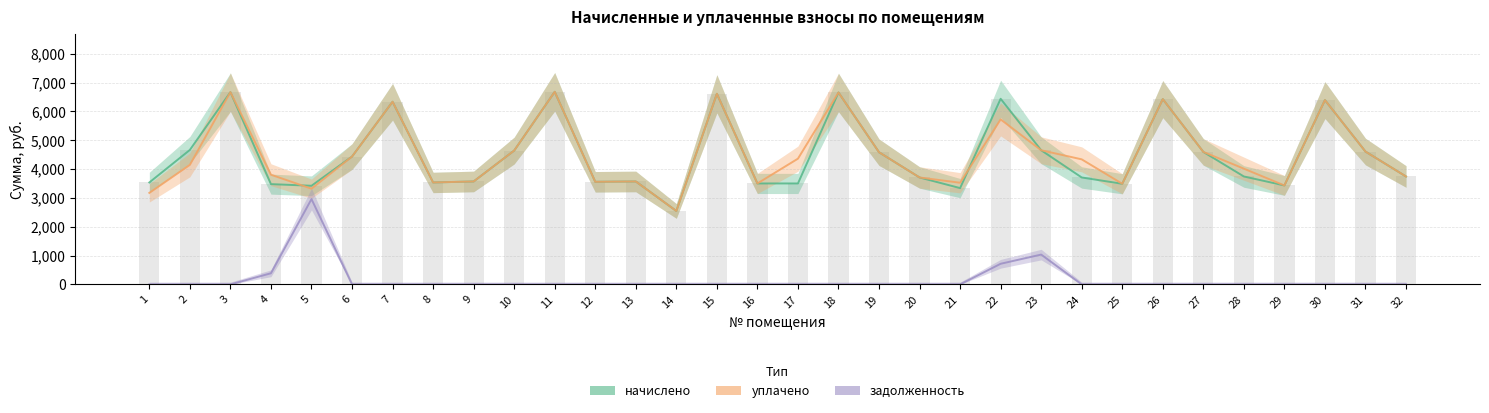

Reading left to right, list all the values displayed in this chart.

начислено: 3536.6	4665.6	6670.1	3479.0	3421.4	4435.2	6336.0	3536.6	3571.2	4642.6	6681.6	3559.7	3571.2	2547.2	6612.5	3502.1	3502.1	6658.6	4585.0	3709.4	3340.8	6439.7	4654.1	3709.5	3490.6	6428.2	4596.5	3744.0	3433.0	6393.6	4608.0	3744.0
уплачено: 3174.4	4147.2	6670.1	3805.2	3320.6	4435.2	6336.0	3536.6	3571.2	4642.6	6681.6	3559.7	3571.2	2547.2	6612.5	3502.1	4361.8	6658.6	4585.0	3709.4	3526.4	5724.2	4654.1	4338.1	3490.6	6428.2	4596.5	4014.7	3433.0	6393.6	4608.0	3744.0
задолженность: 0.0	0.0	0.0	386.6	2960.0	0.0	0.0	0.0	0.0	0.0	0.0	0.0	0.0	0.0	0.0	0.0	0.0	0.0	0.0	0.0	0.0	715.5	1034.2	0.0	0.0	0.0	0.0	0.0	0.0	0.0	0.0	0.0